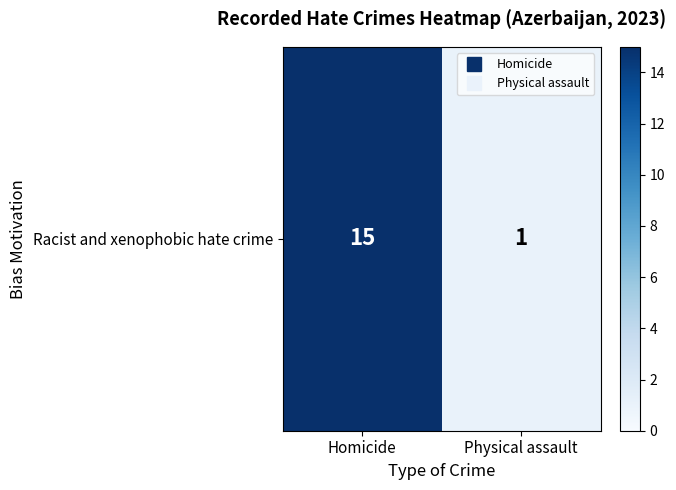

Which has a higher value, Homicide or Physical assault?

Homicide